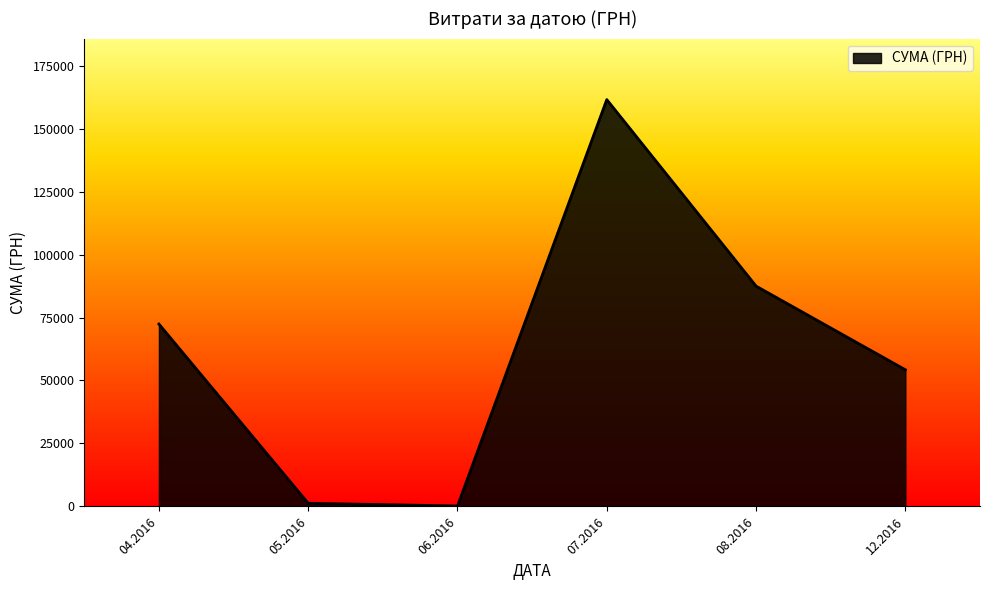

Which has a higher value, 12.2016 or 07.2016?

07.2016